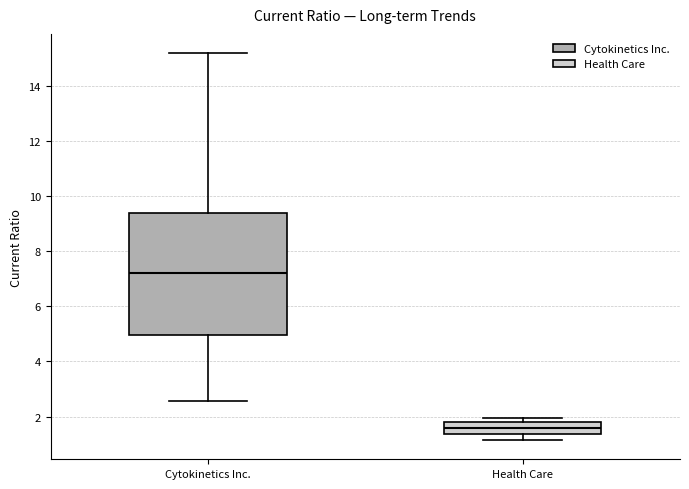

Reading left to right, read every box against the y-axis: the position of its median line, the range the box covers, and the ends of its whiskers. The values are not printed on the chart, so give them approximately, as read against the axis.

Cytokinetics Inc.: median 7.2, box 5.0 to 9.4, whiskers 2.6 to 15.2
Health Care: median 1.6, box 1.4 to 1.8, whiskers 1.2 to 2.0